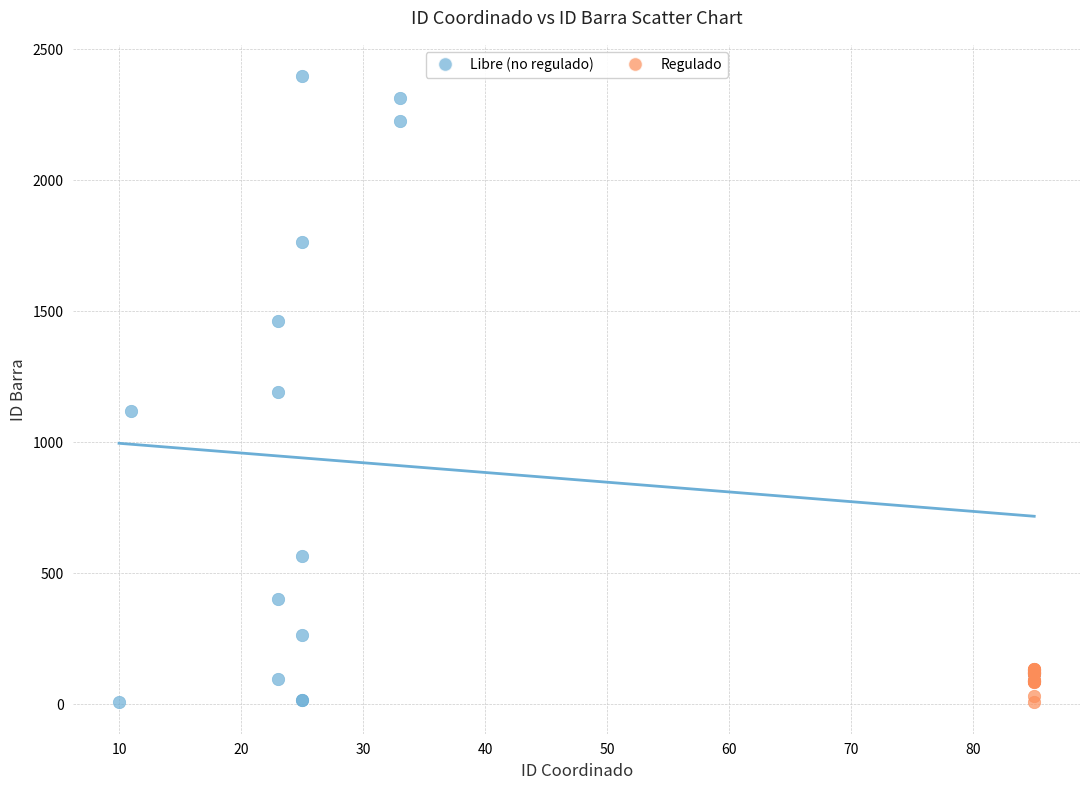

Which series has the widest spread of Y values?

Libre (no regulado)